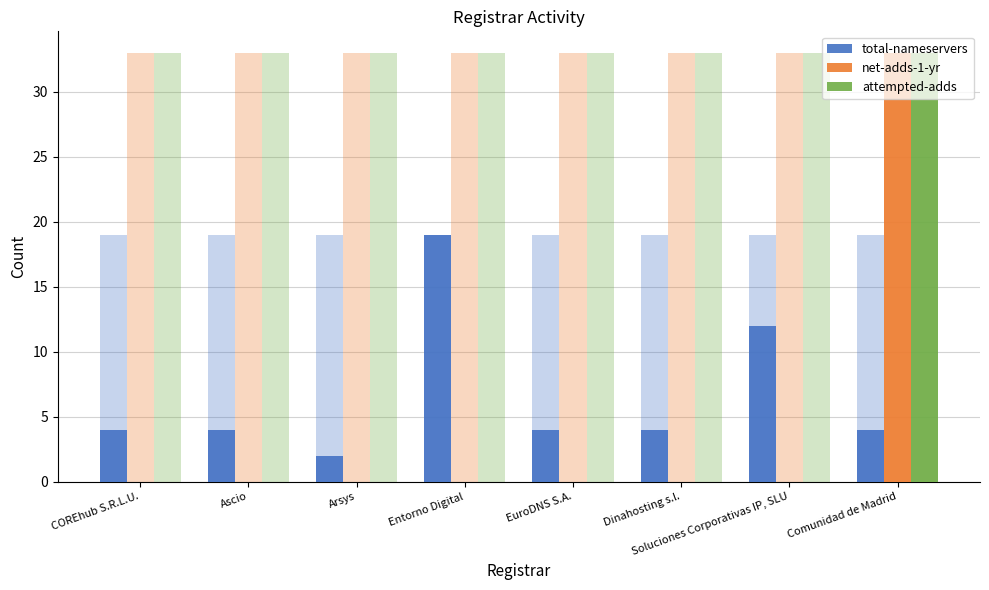

Is it true that total-nameservers equals 1 at Arsys?

False